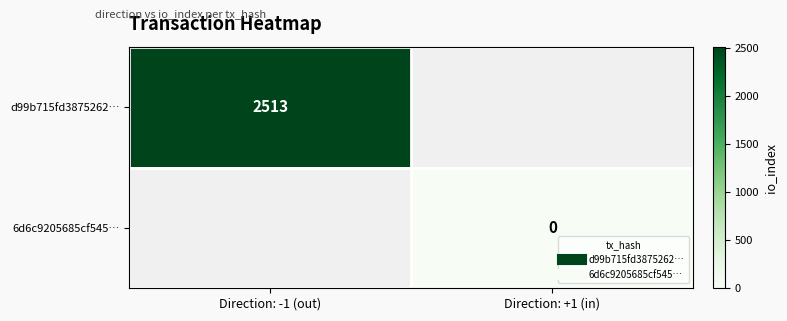

What is the minimum value for d99b715fd3875262…?

2513.0